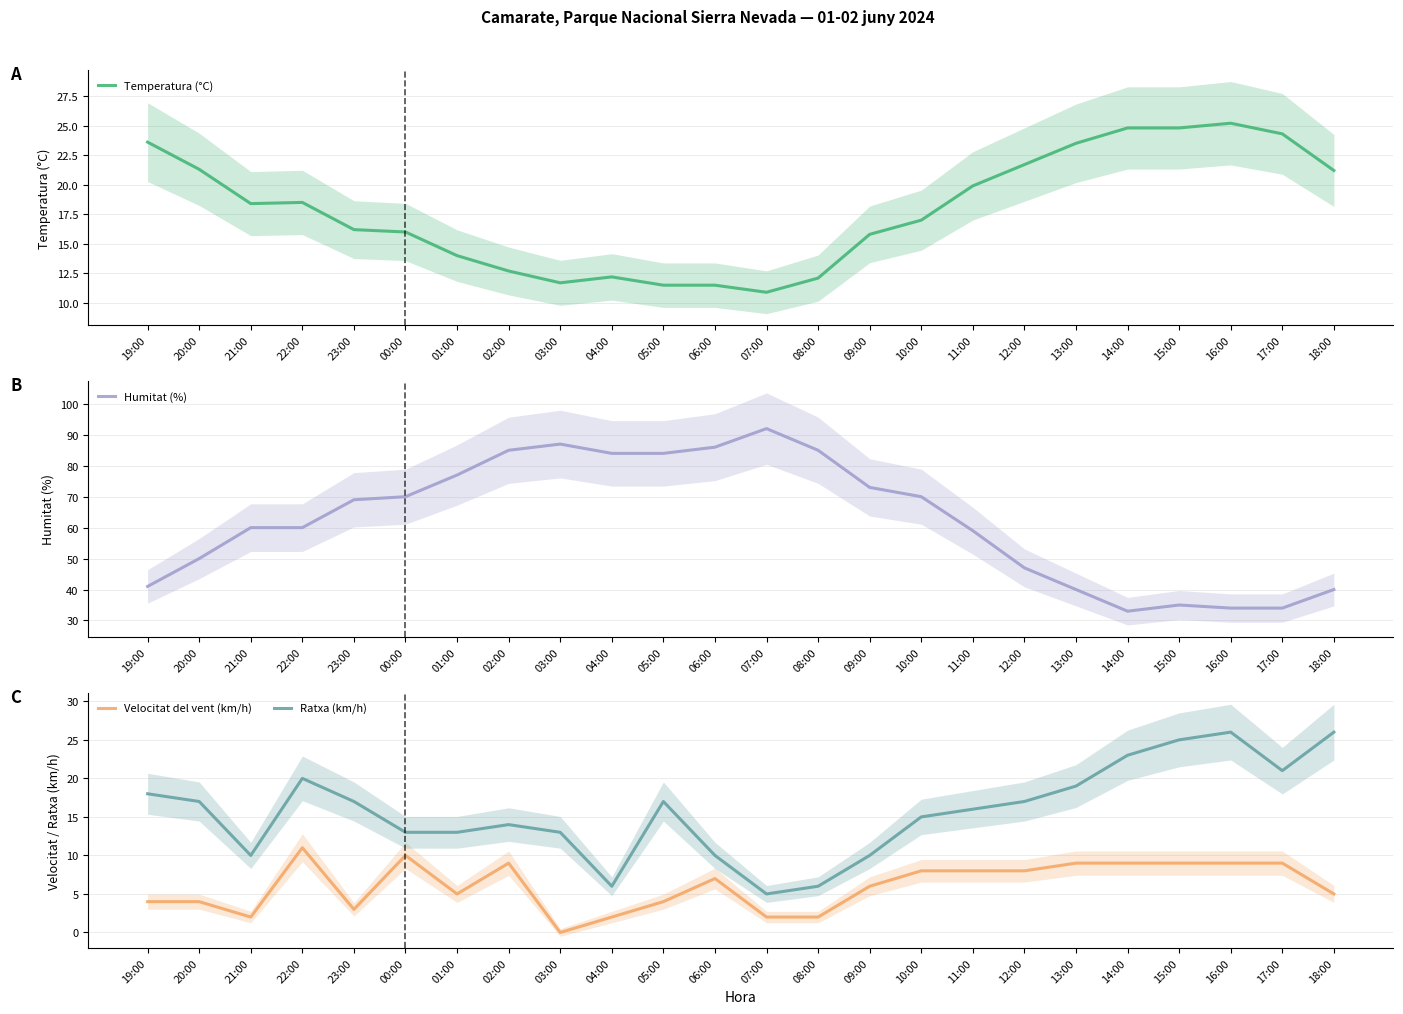

What is the average value of the Temperatura (°C) series?

17.9